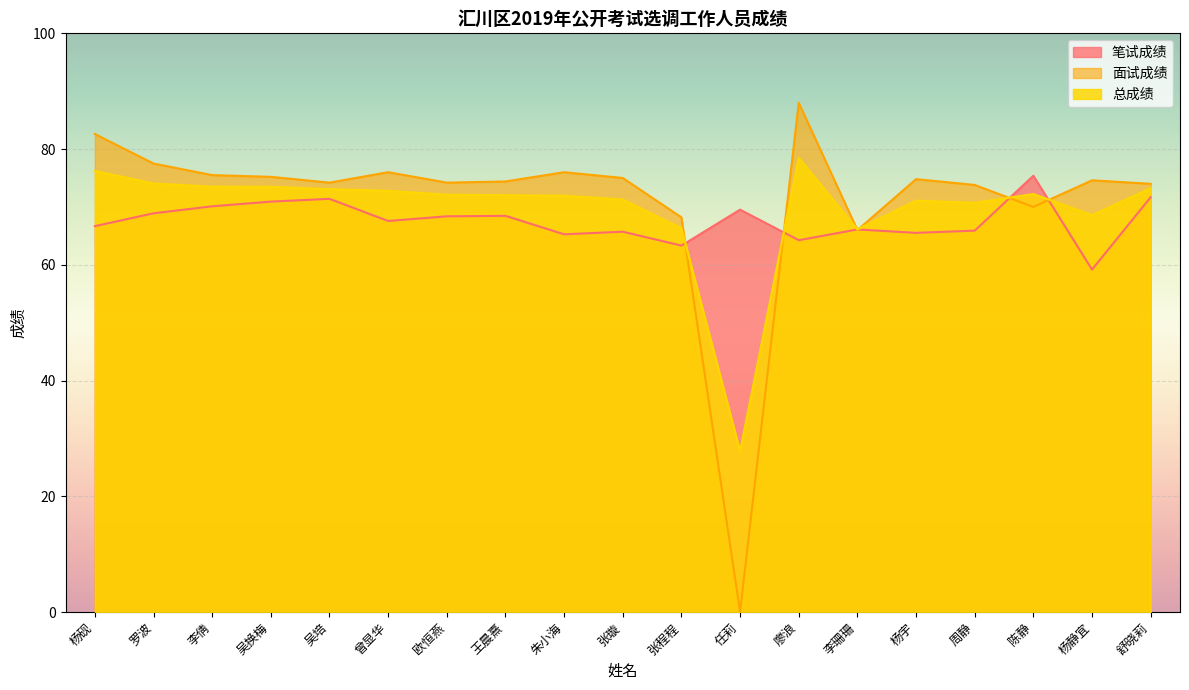

How many values in the 笔试成绩 series exceed 67?

10